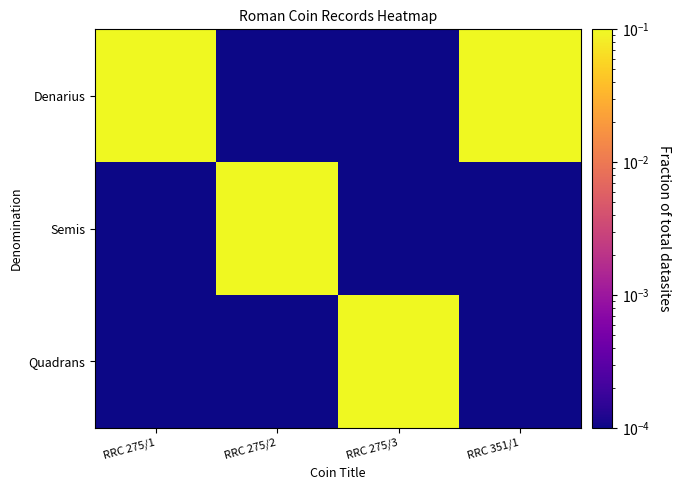

What is the greatest value displayed?

0.3